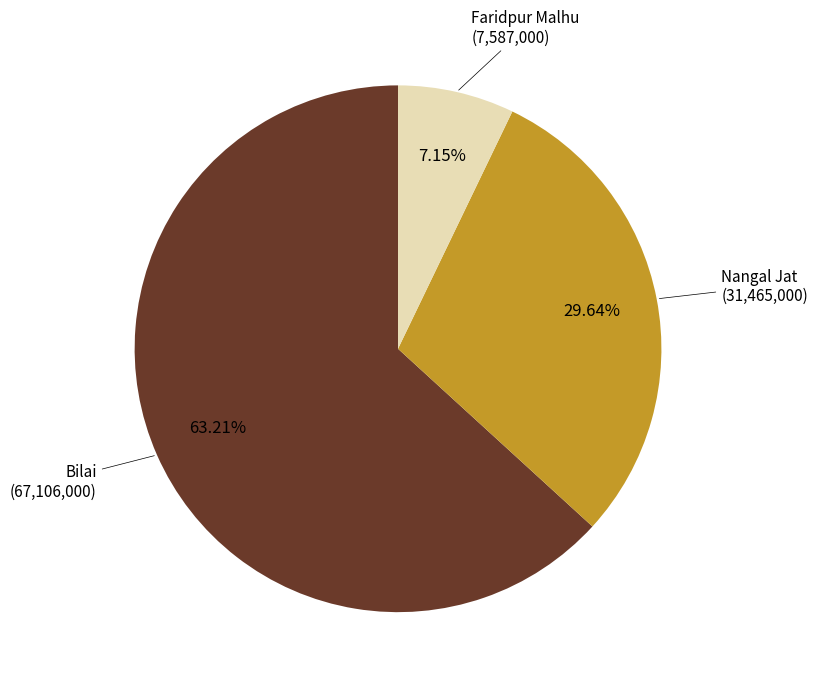

To the nearest percent, what is the difference between the largest and smallest slice percentages?

56%